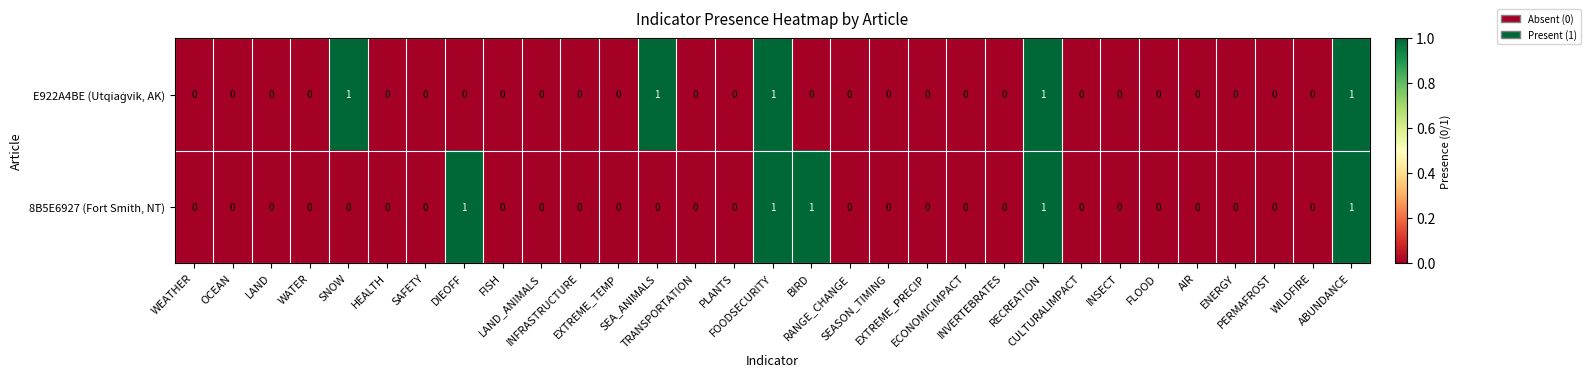

What is the sum of all 8B5E6927 (Fort Smith, NT) values?

5